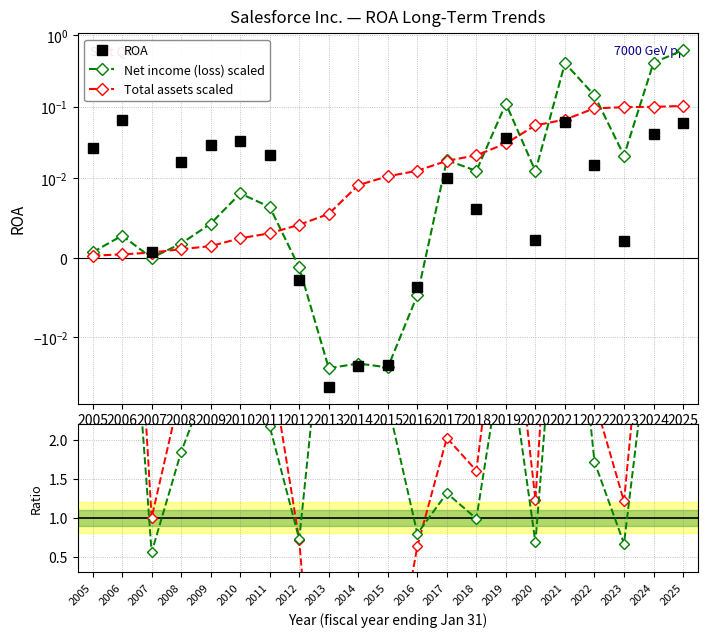

How many series are shown in this chart?

5